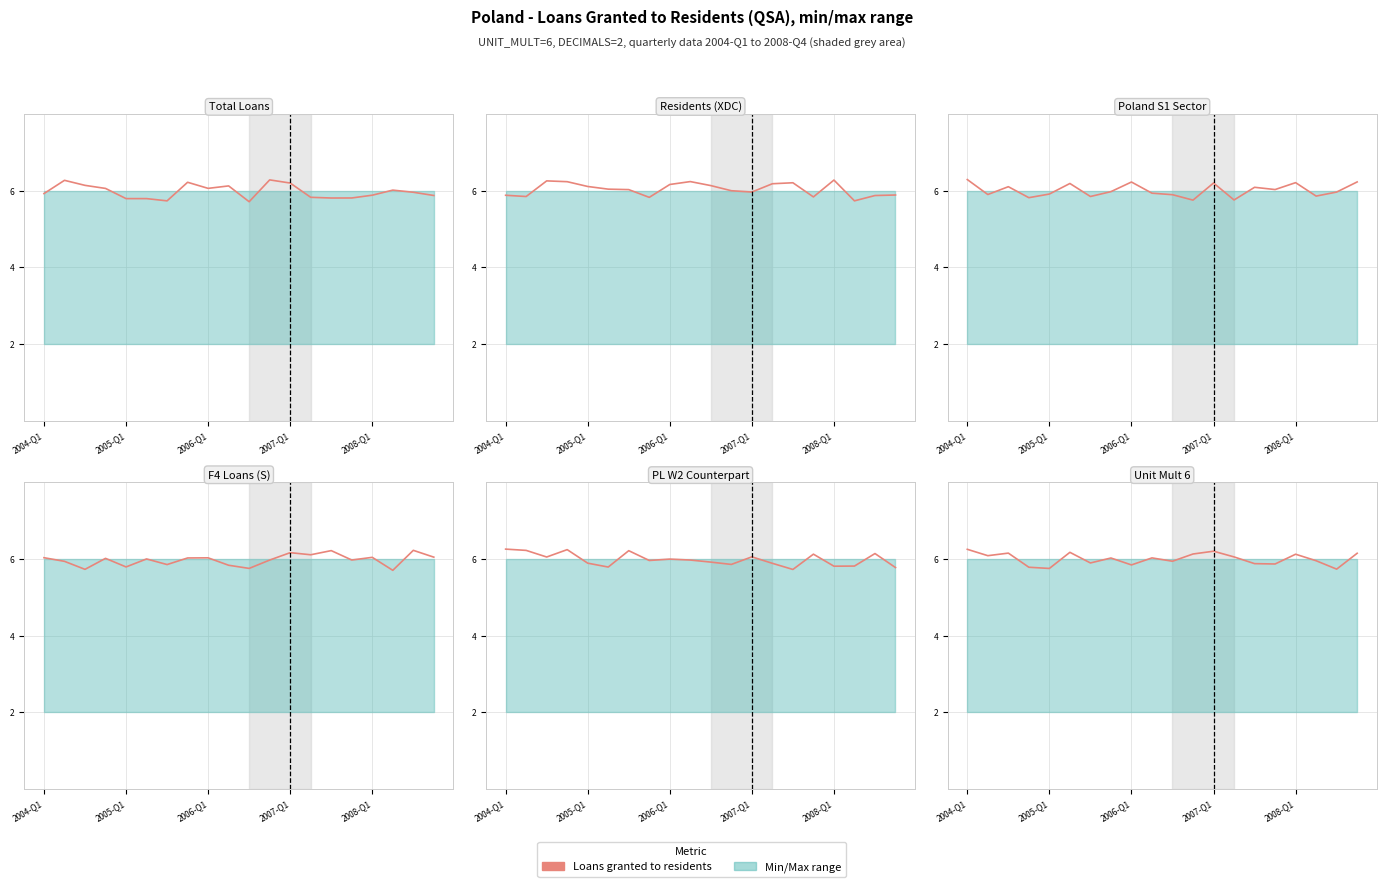

What is the sum of the values at 16 and 9?

12.2